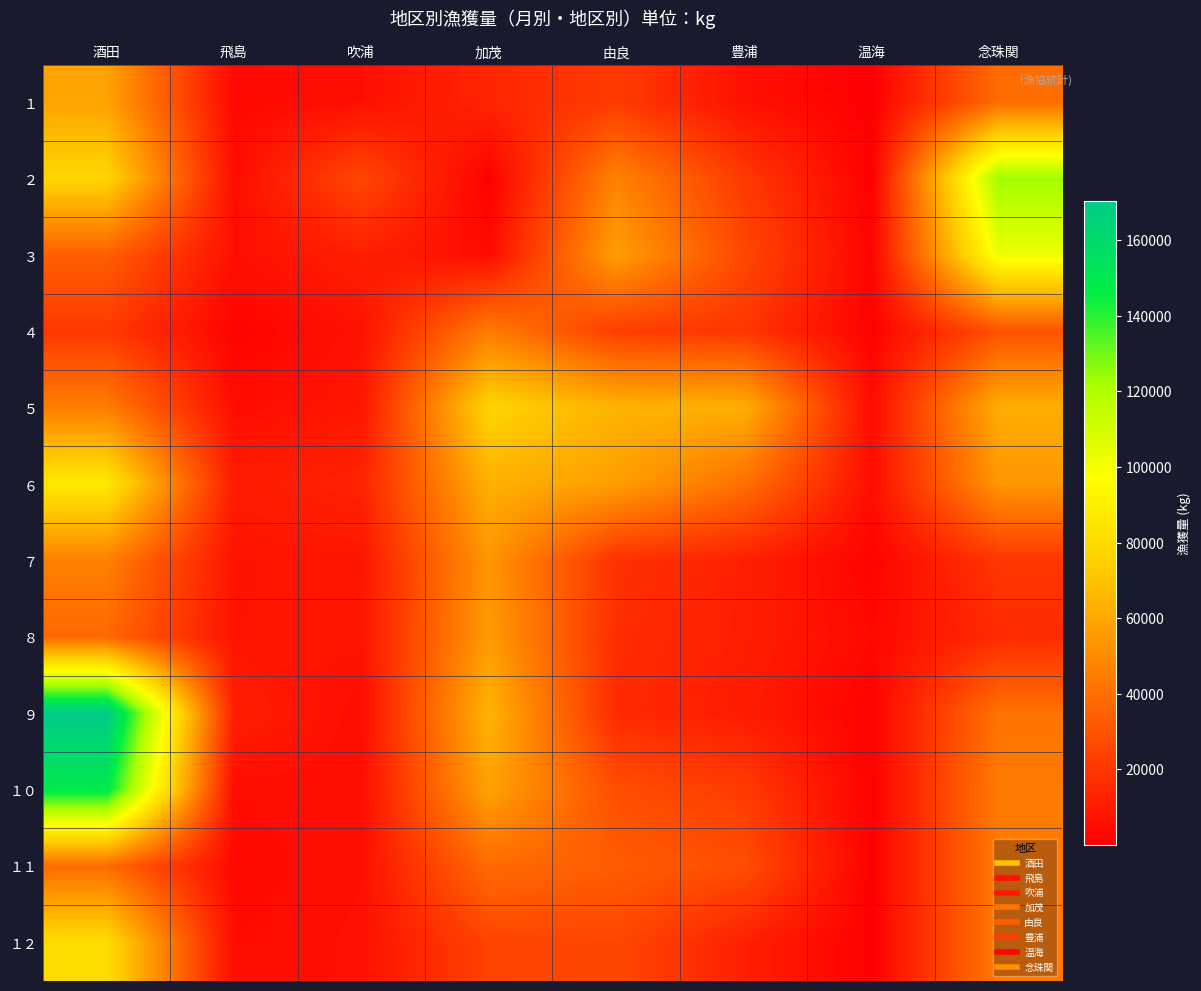

At 加茂, list the series in order from largest to smallest.

５, ９, ６, １０, ８, ７, ４, １１, １２, １, ３, ２